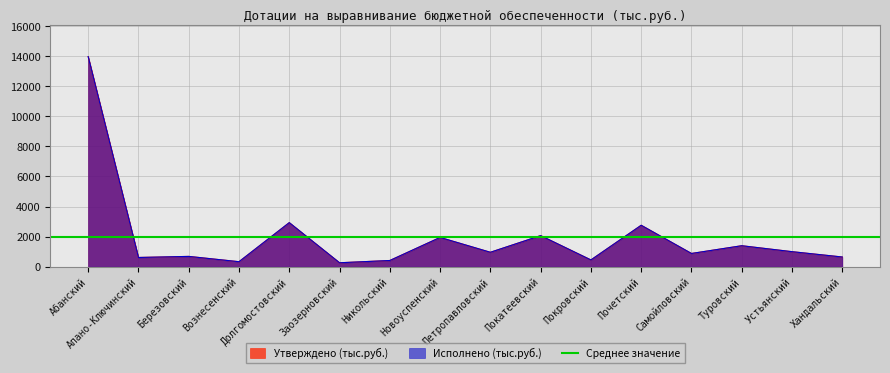

How many interior local peaks does the Исполнено (тыс.руб.) series have?

6